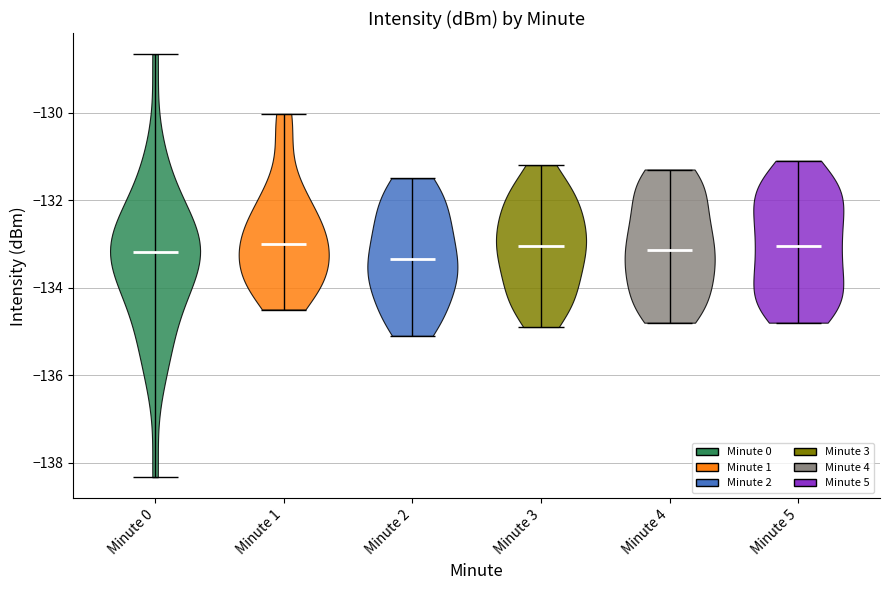

Where does the median line of the violin for Minute 3 sit on the y-axis? The values are not printed on the chart, so give them approximately, as read against the axis.

-133.0